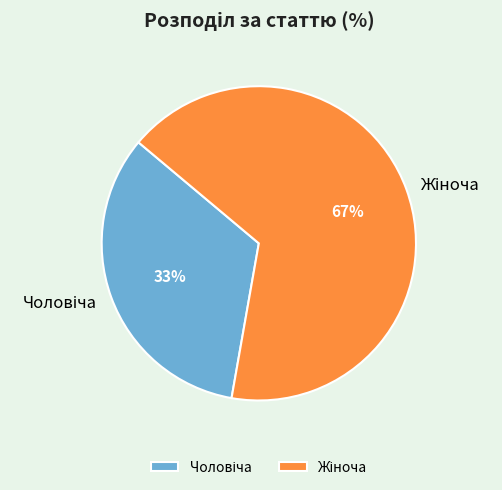

Does any single category account for the majority?

Yes